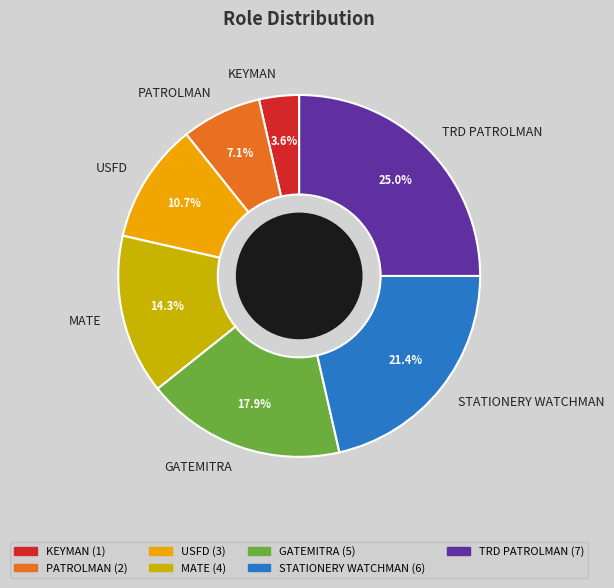

What percentage is the MATE slice, to the nearest percent?

14%